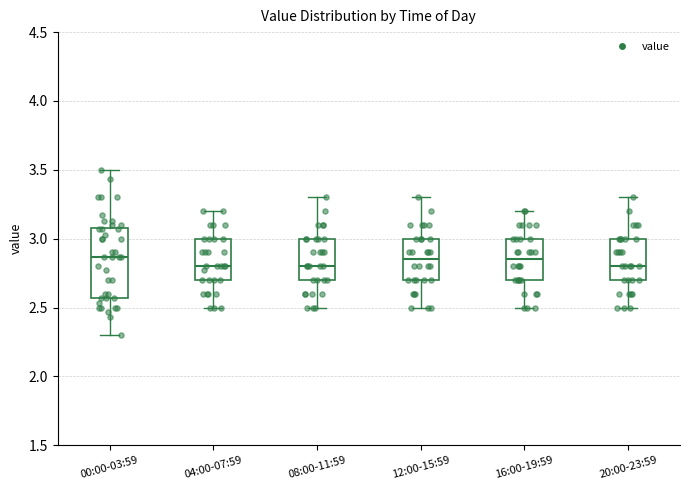

Where is the upper edge of the box for 00:00-03:59 on the y-axis? The values are not printed on the chart, so give them approximately, as read against the axis.

3.10